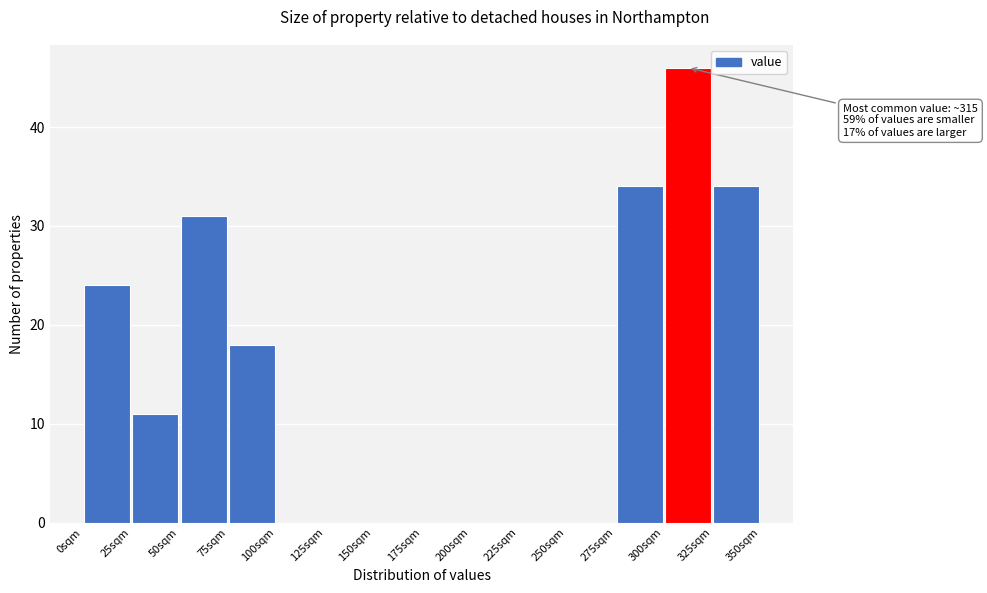

Over which range of the x-axis is the bar tallest?

300 to 325